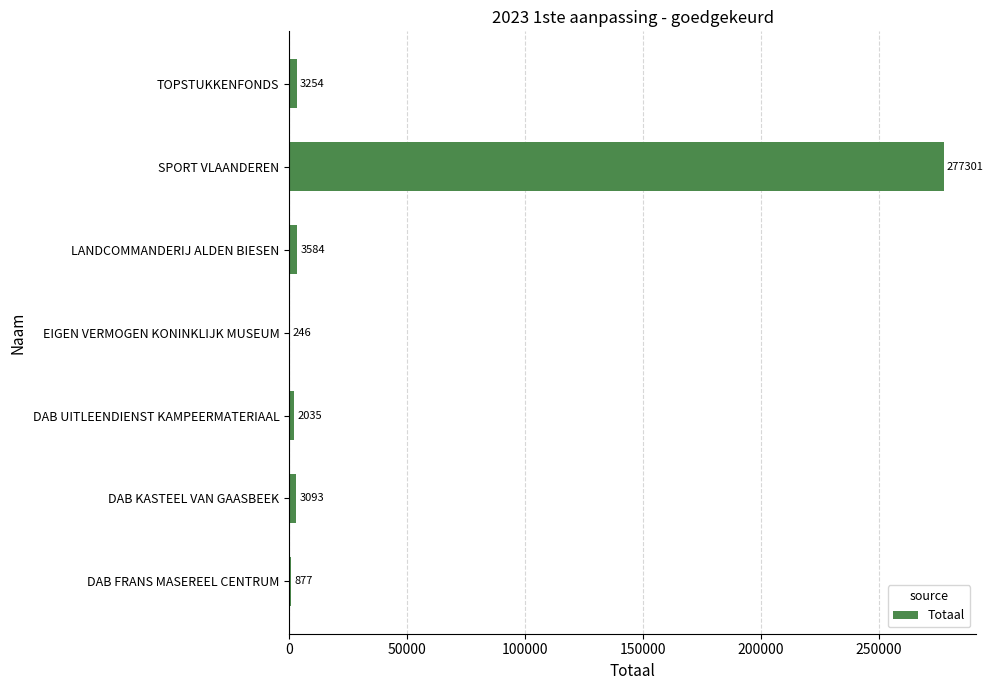

What is the average value?

41484